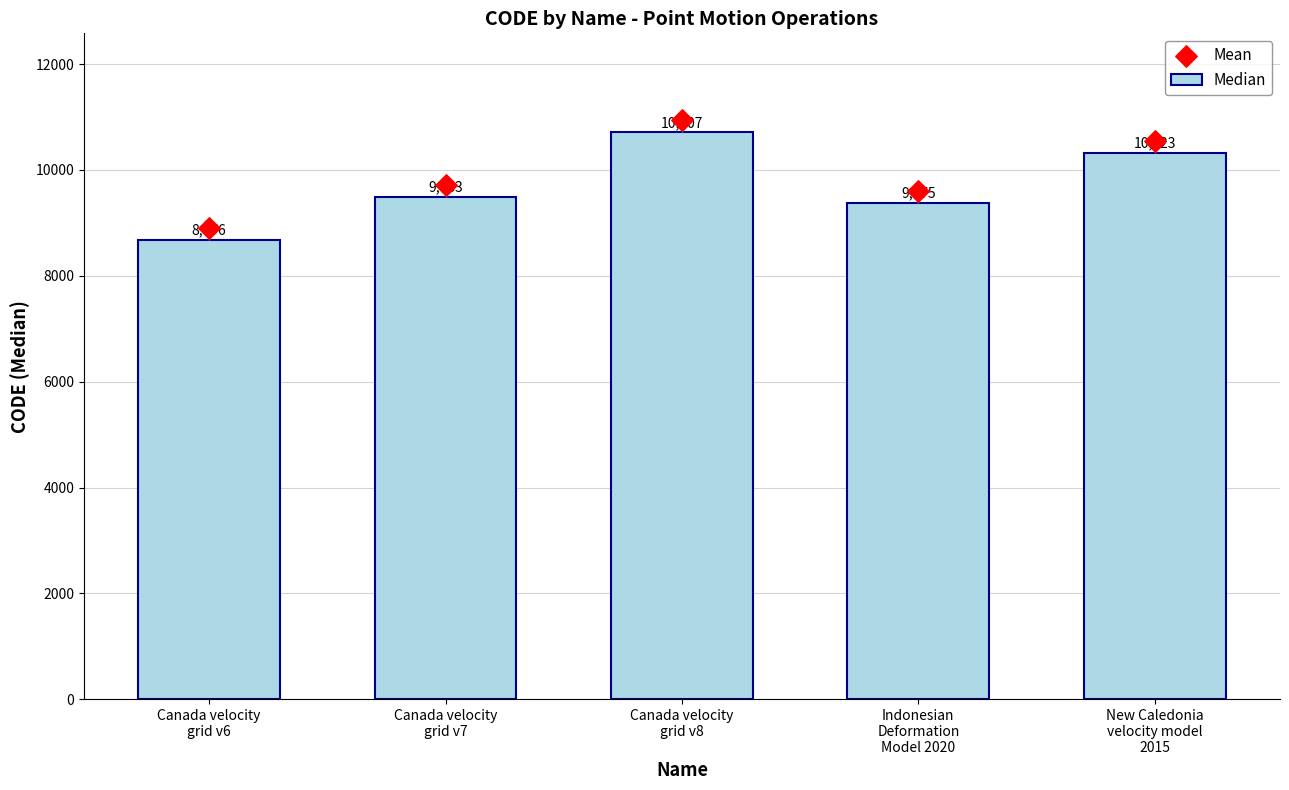

Which series reaches the minimum Y coordinate?

Median